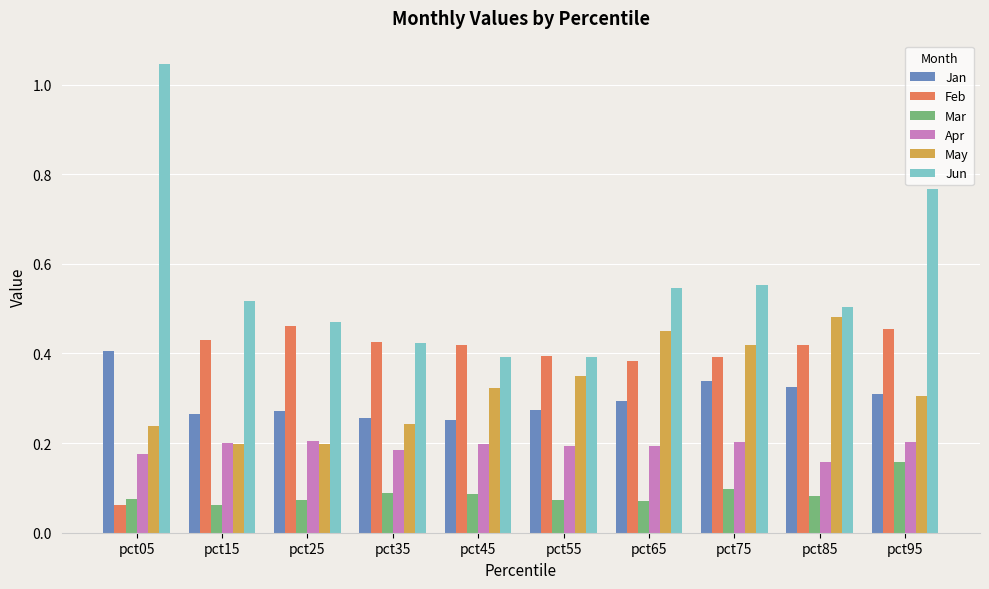

At how many categories does at least one series exceed 0?

10